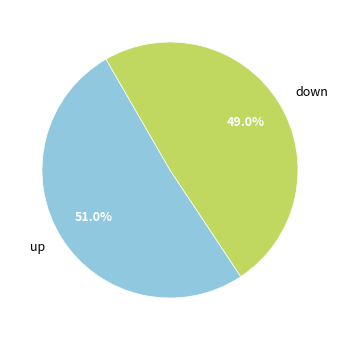

How many slices are in this pie chart?

2